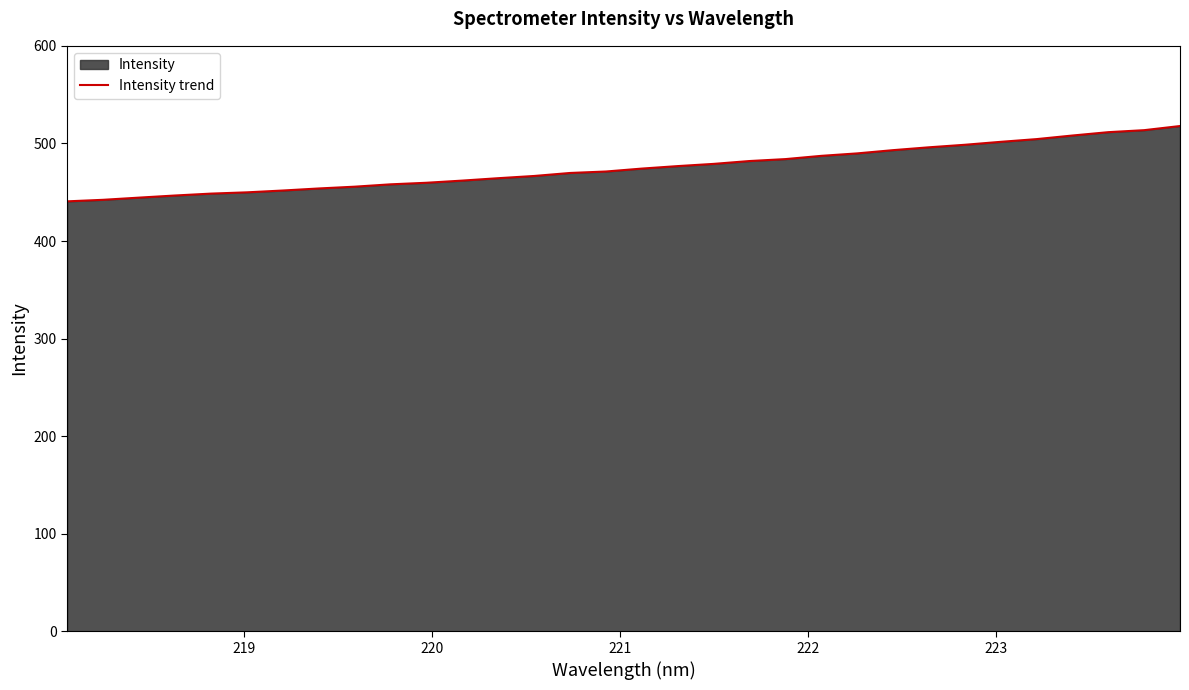

What is the difference between the maximum and second lowest values?

75.6